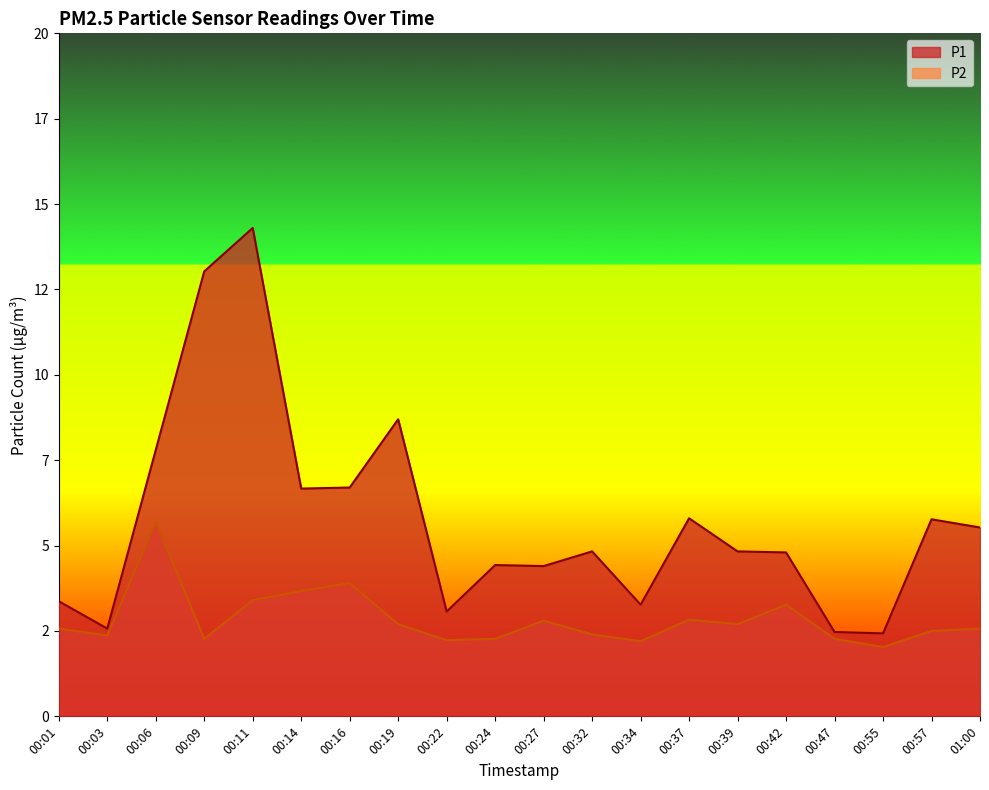

True or false: P1 and P2 intersect in this chart.

False